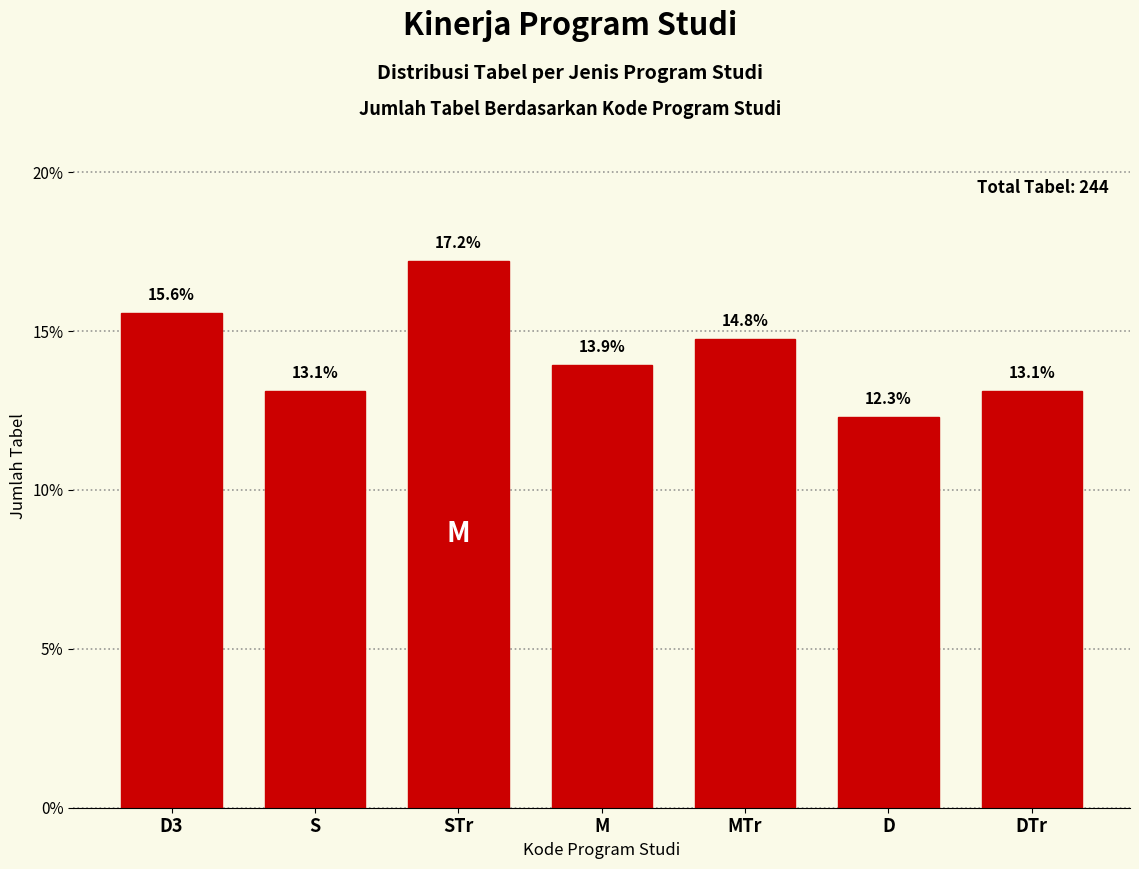

Reading right to left, transcribe all the data shown in this chart.

DTr=13.1	D=12.3	MTr=14.8	M=13.9	STr=17.2	S=13.1	D3=15.6